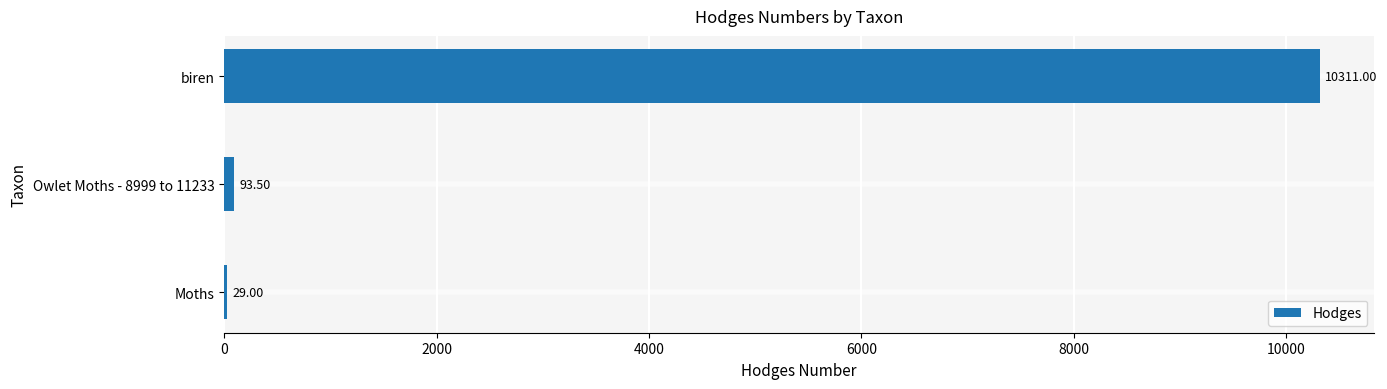

What is the sum of all values?

10433.5